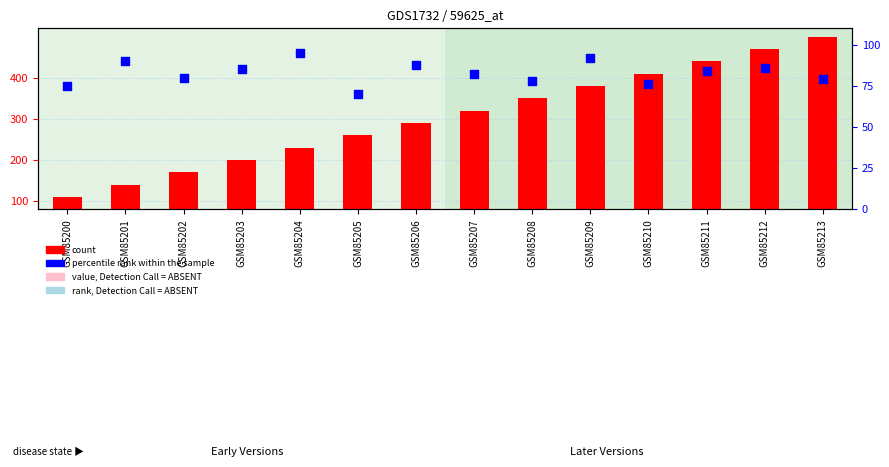

Which series has the largest total across all categories?

count